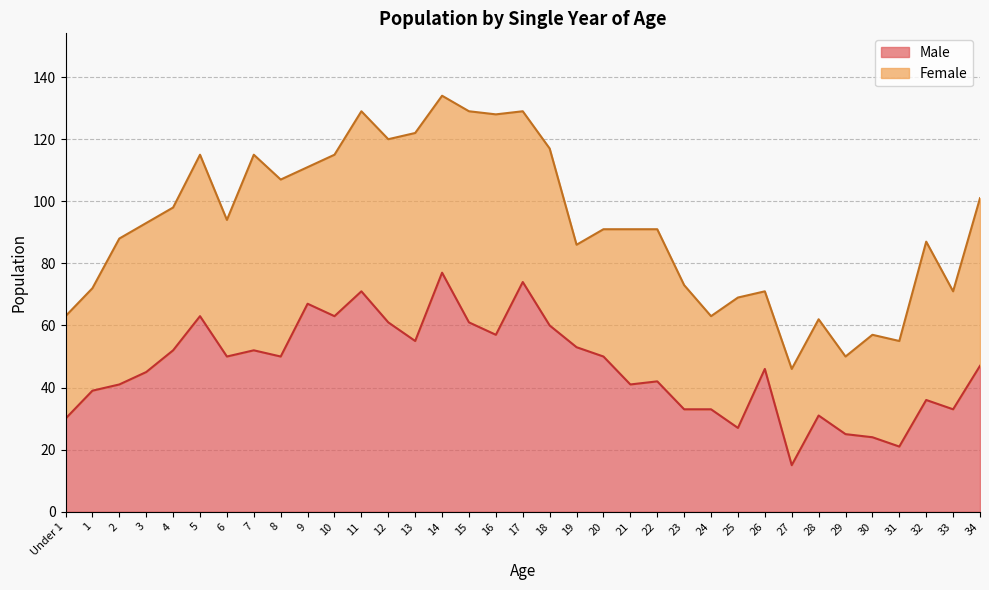

How many lines are shown in the chart?

2